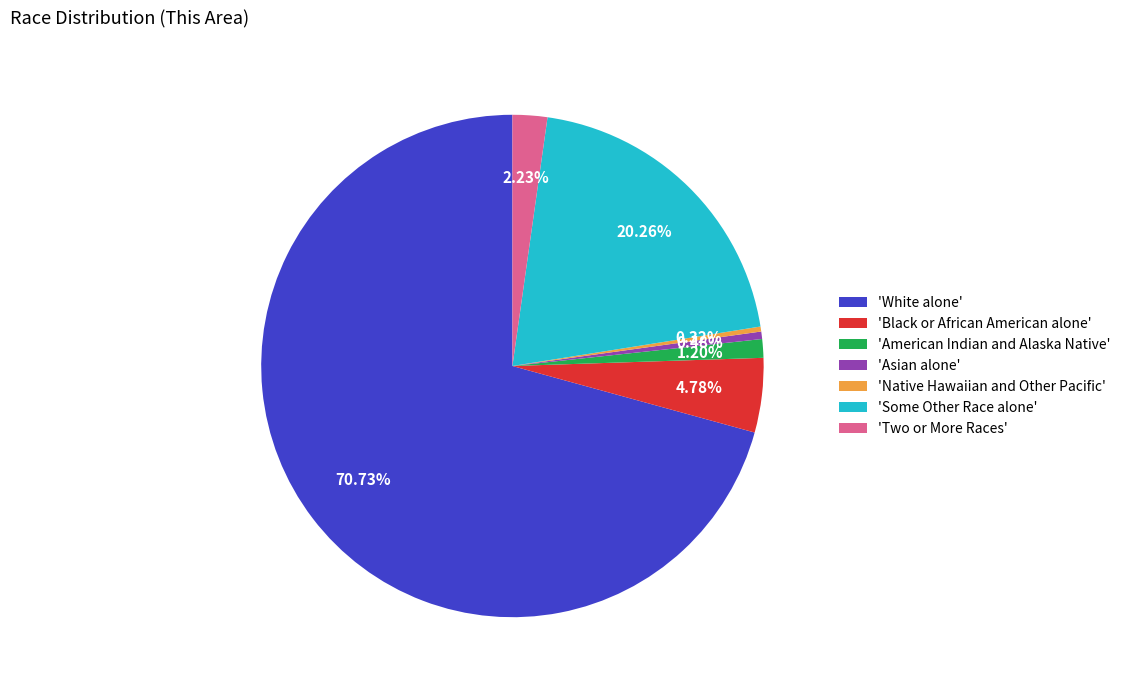

Count the number of slices in the pie.

7